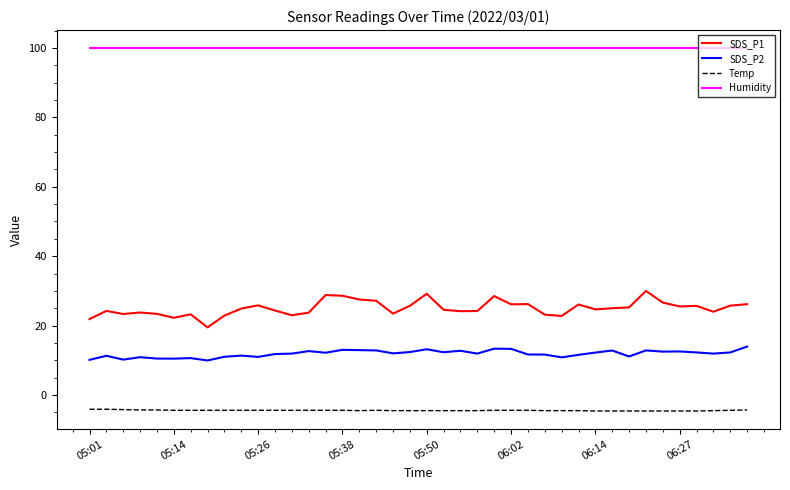

Which series has the largest total across all categories?

Humidity